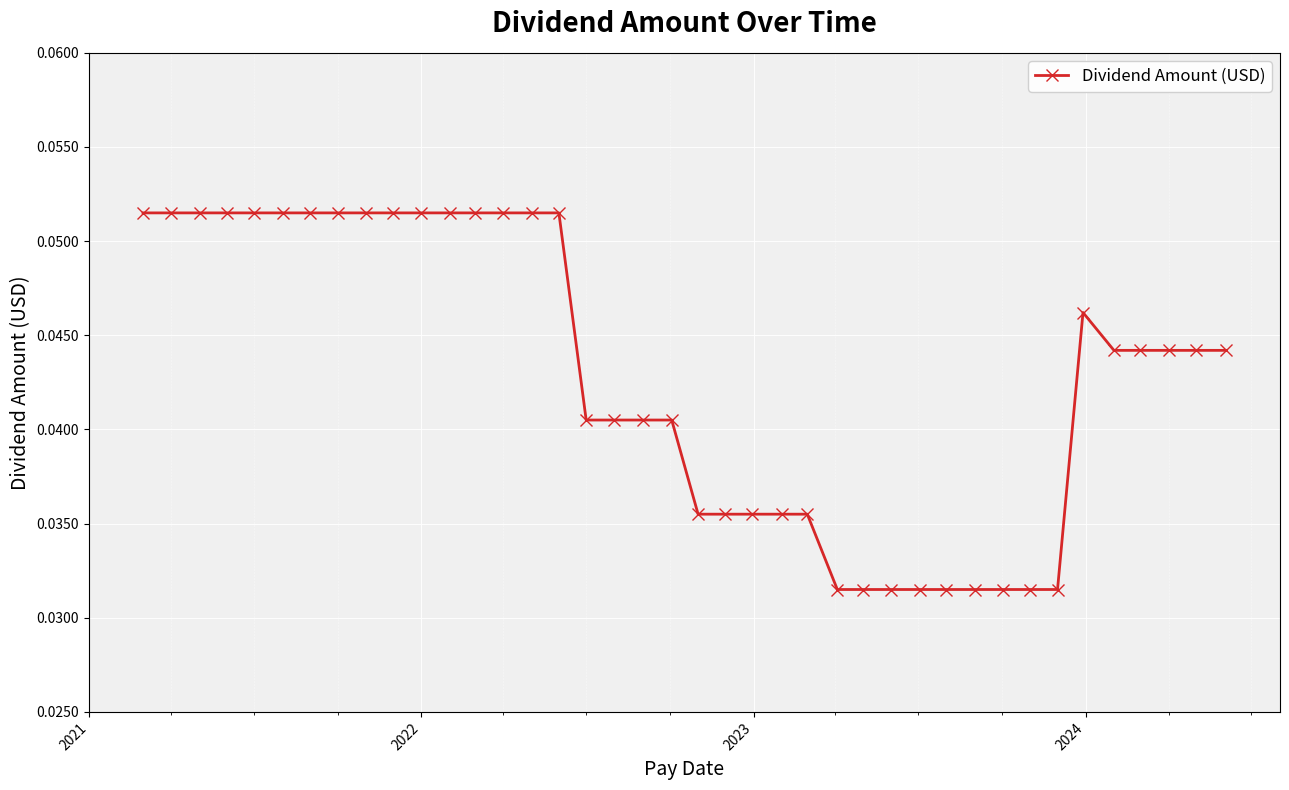

Count the values in the range 0 to 1.

40